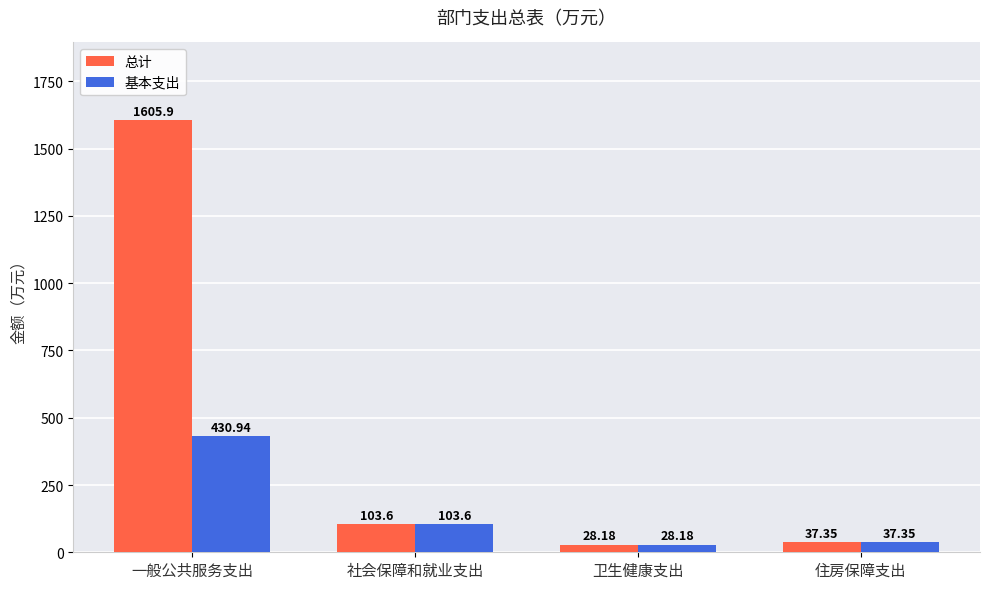

Between 一般公共服务支出 and 住房保障支出, which series saw the biggest shift?

总计